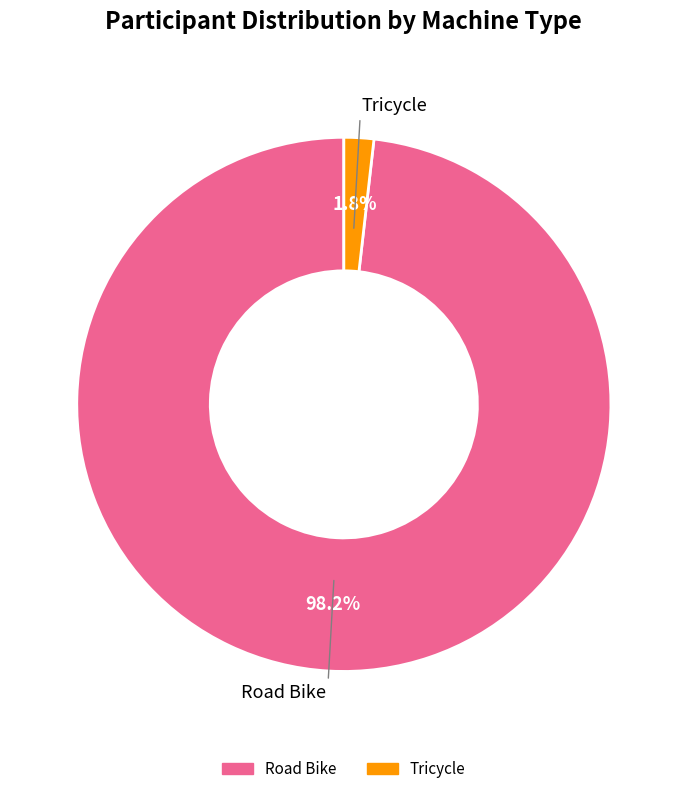

How many slices are in this pie chart?

2